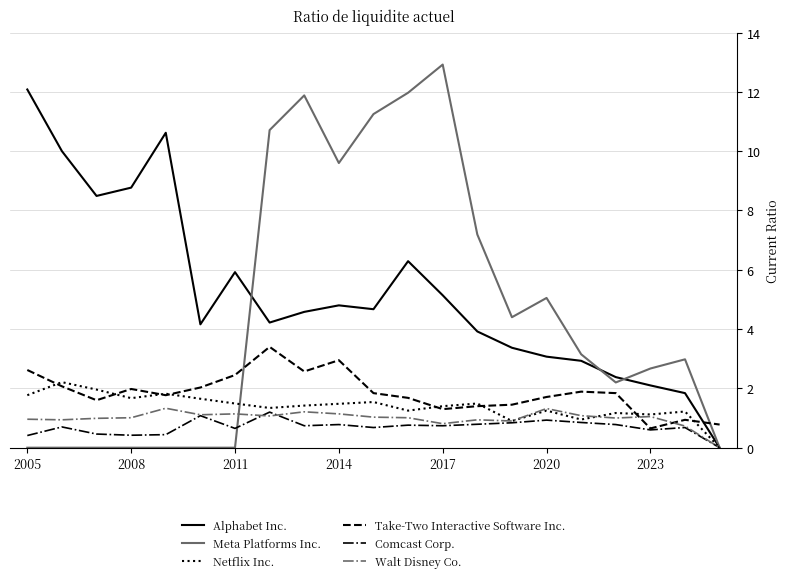

Which series has the largest range (max minus min)?

Meta Platforms Inc.